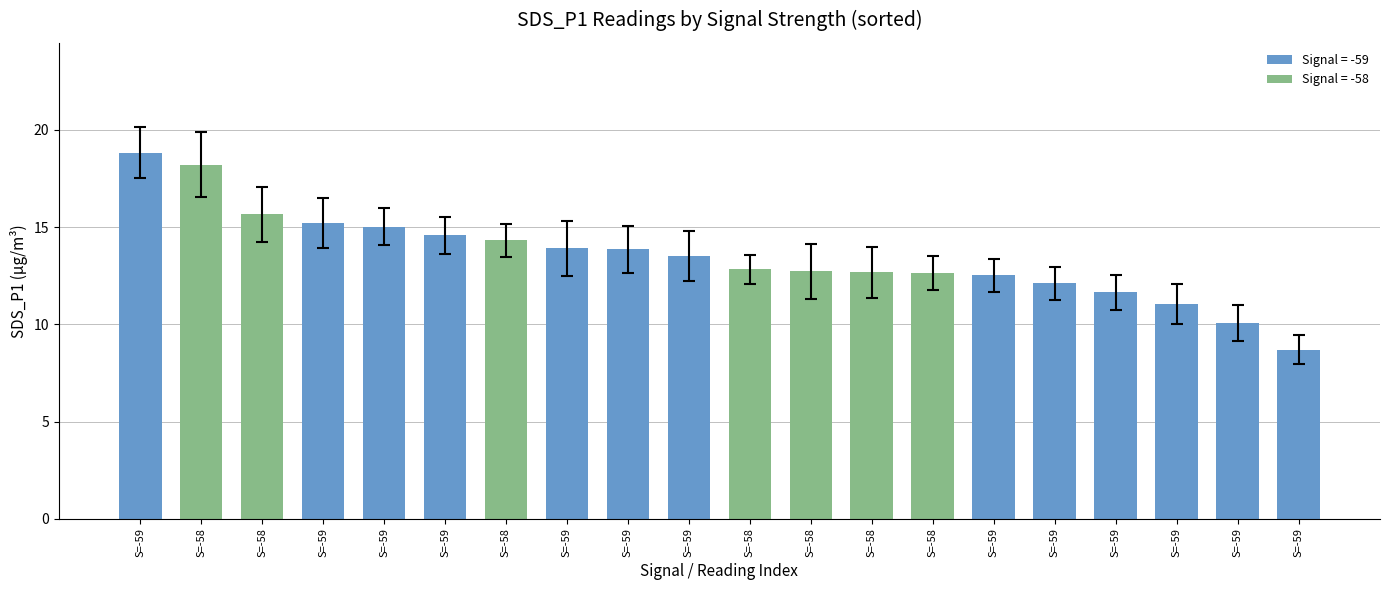

List the labels in order of value, largest first.

S=-59, S=-58, S=-58, S=-59, S=-59, S=-59, S=-58, S=-59, S=-59, S=-59, S=-58, S=-58, S=-58, S=-58, S=-59, S=-59, S=-59, S=-59, S=-59, S=-59